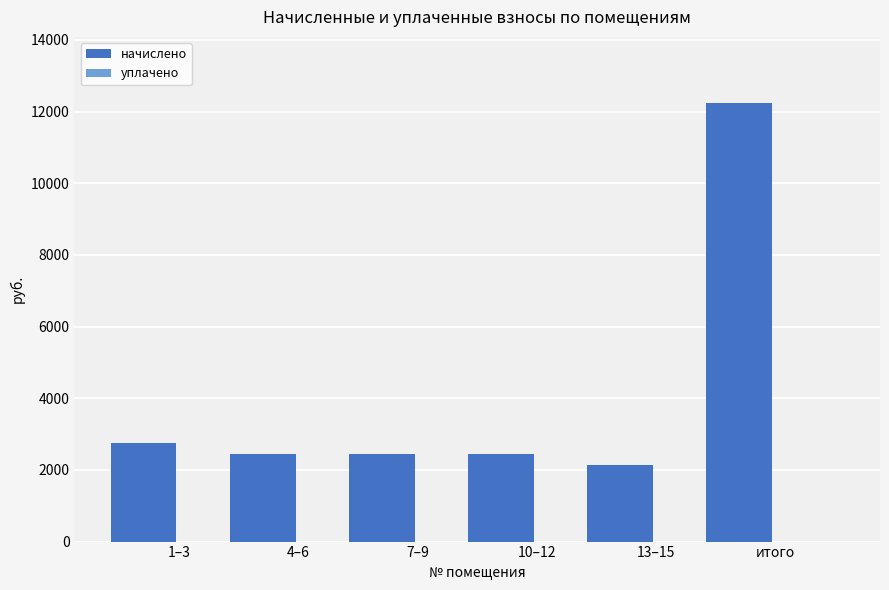

What is the minimum value shown in the chart?

2143.3